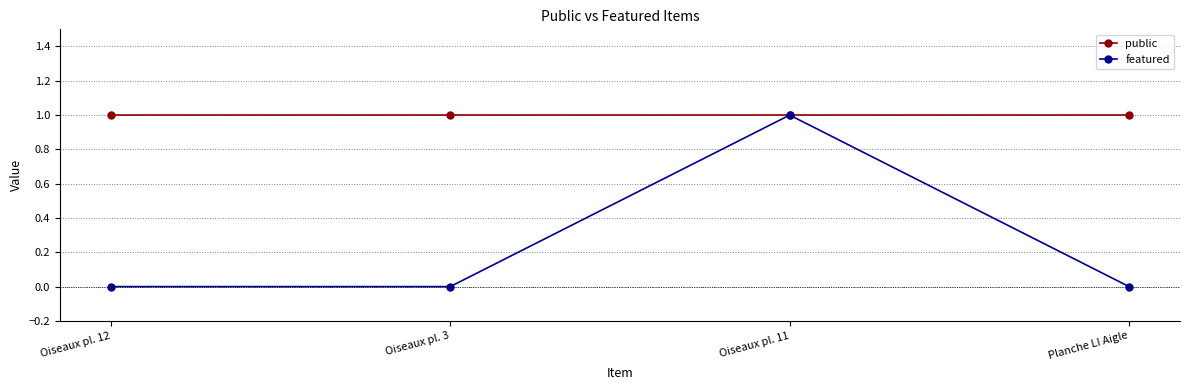

Count the number of categories in the chart.

4